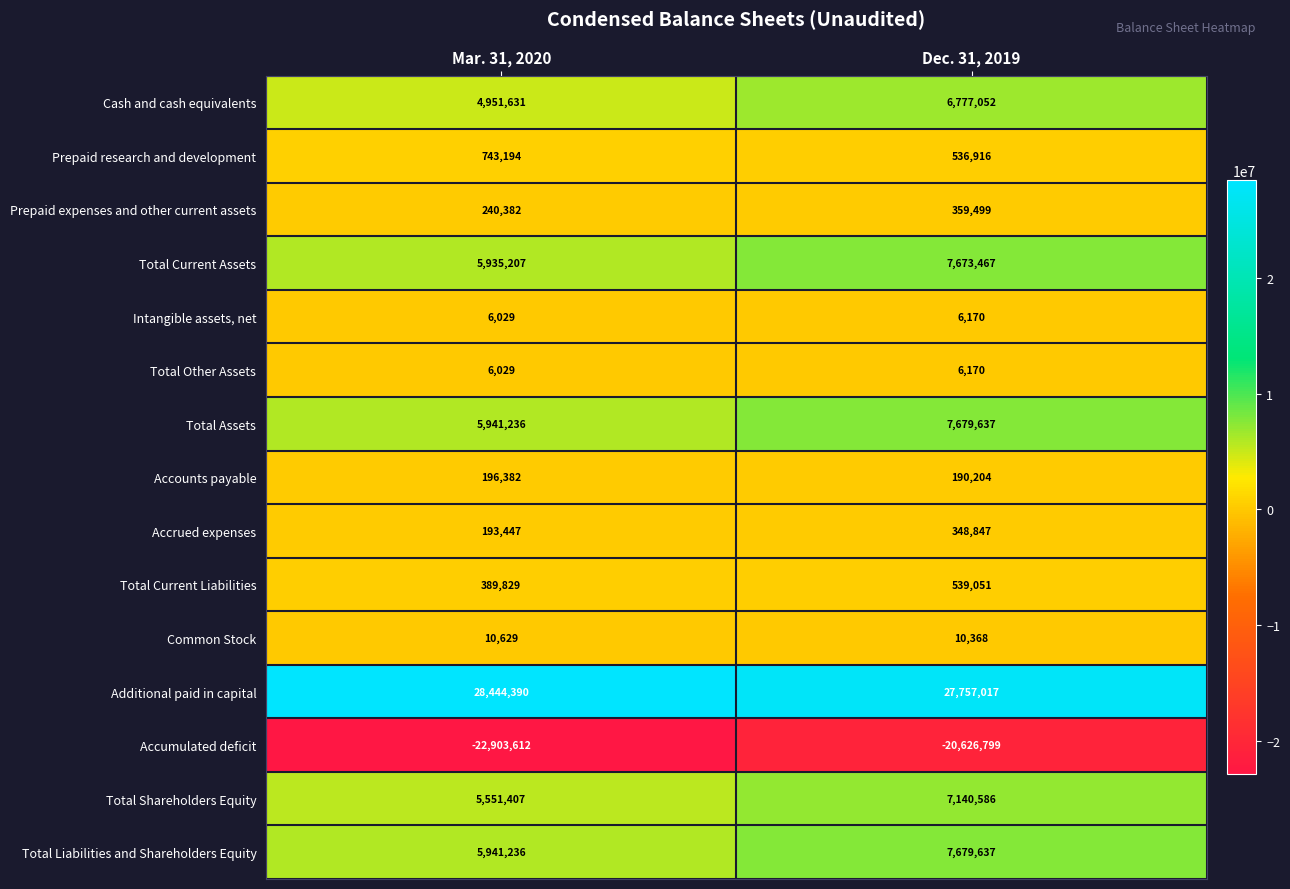

True or false: Prepaid expenses and other current assets has a value of 240382 at Mar. 31, 2020.

True